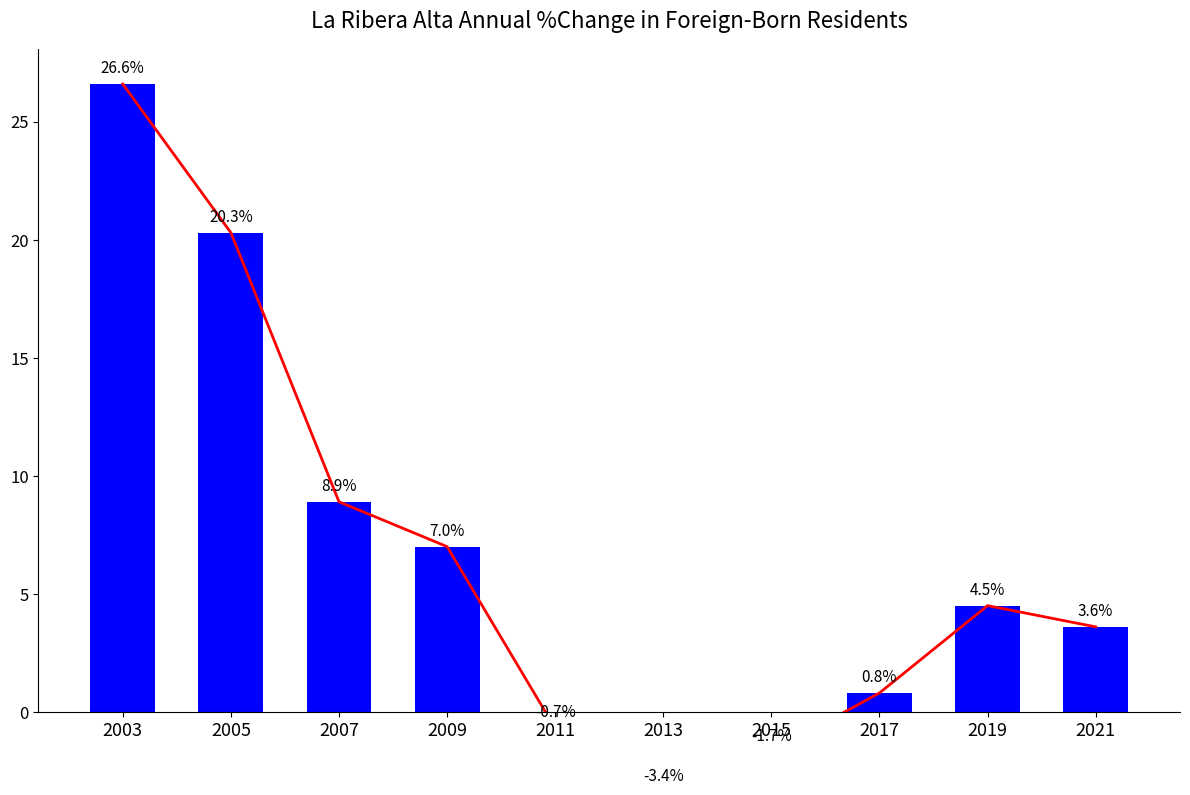

What are all the series names shown in the legend?

Trend, Total (Ambos sexos)